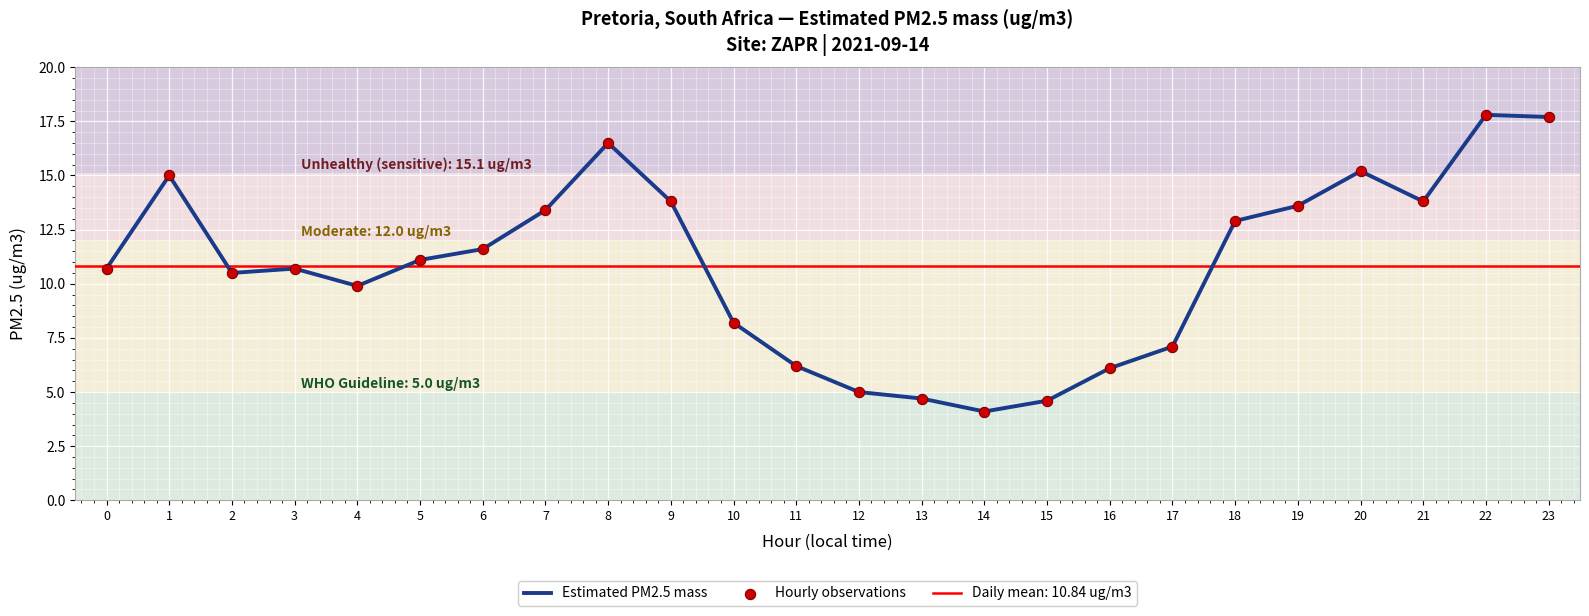

Which series has the widest spread of Y values?

Estimated PM2.5 mass